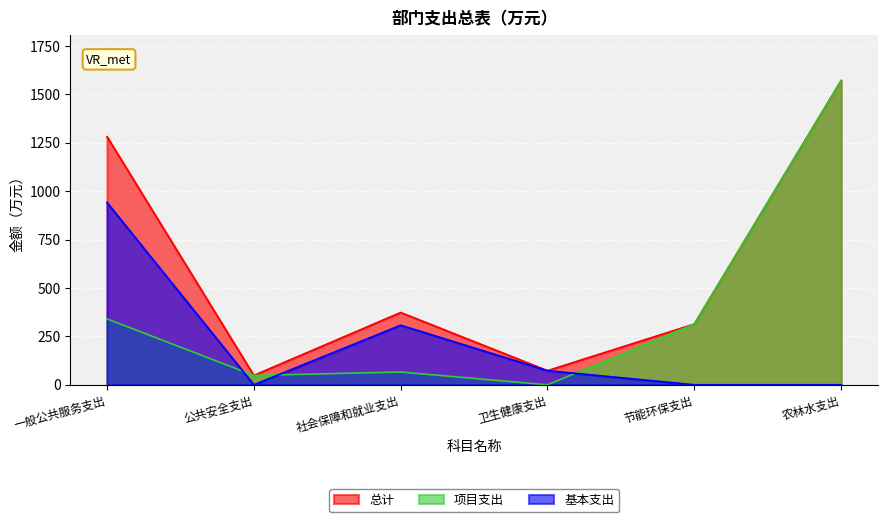

At which label does 基本支出 first exceed 72?

一般公共服务支出